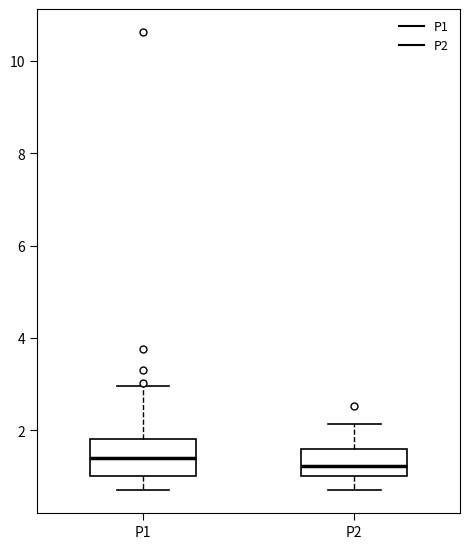

Reading left to right, read every box against the y-axis: the position of its median line, the range the box covers, and the ends of its whiskers. The values are not printed on the chart, so give them approximately, as read against the axis.

P1: median 1.4, box 1.0 to 1.8, whiskers 0.8 to 3.0
P2: median 1.2, box 1.0 to 1.6, whiskers 0.8 to 2.2